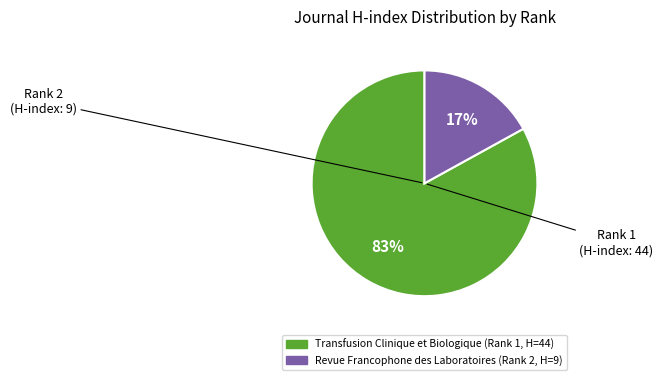

Is there a majority slice in this chart?

Yes